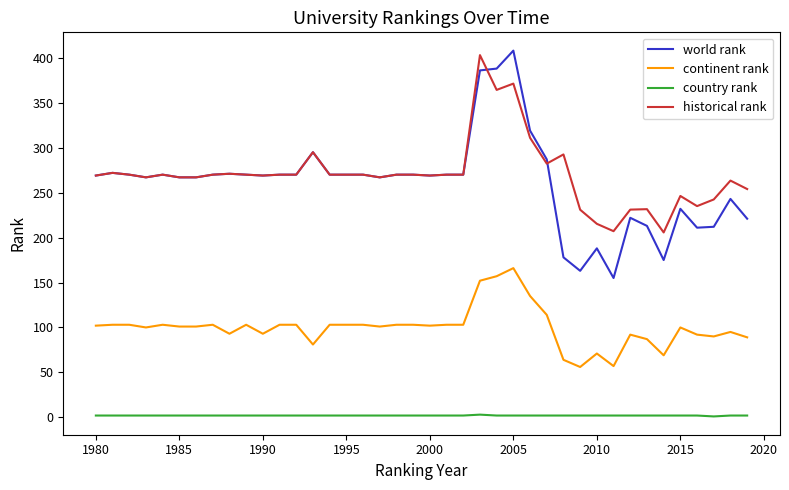

True or false: historical rank and continent rank intersect in this chart.

False